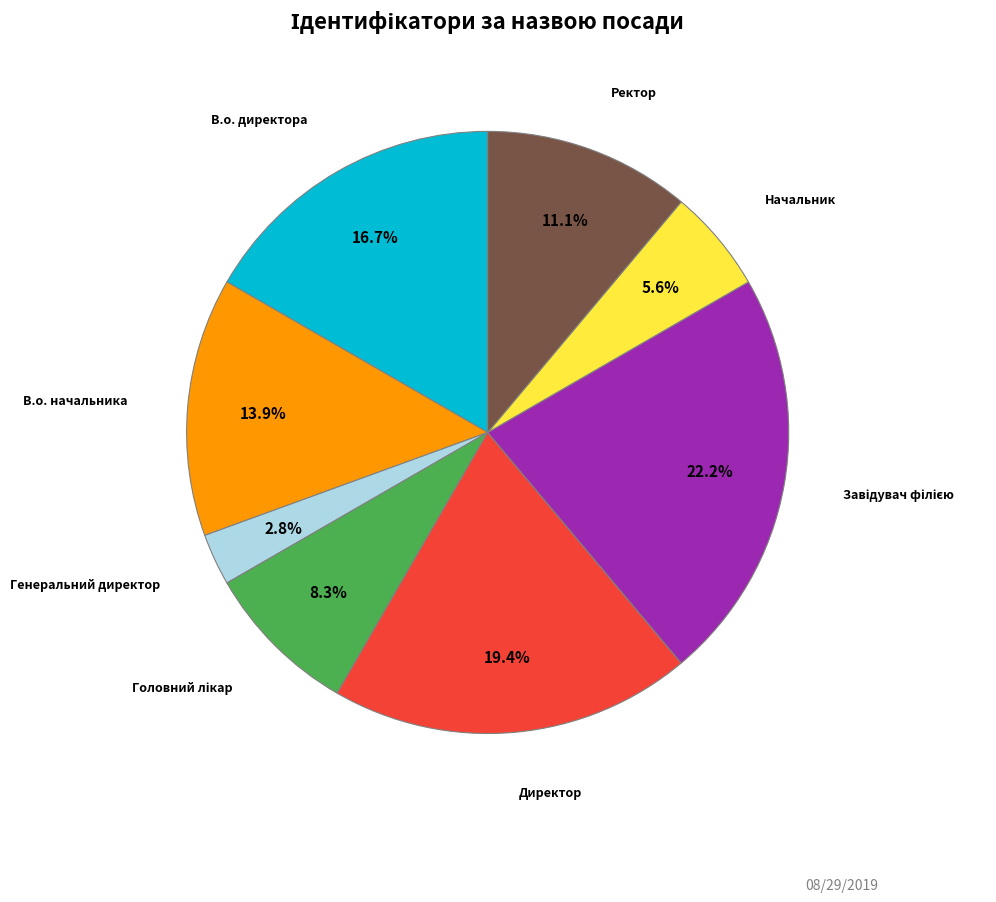

Which slice is the smallest?

Генеральний директор